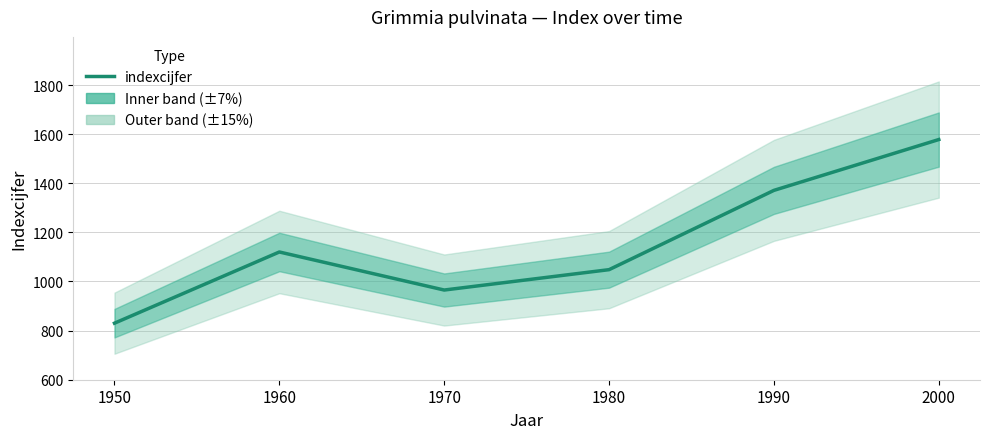

How many lines are shown in the chart?

1